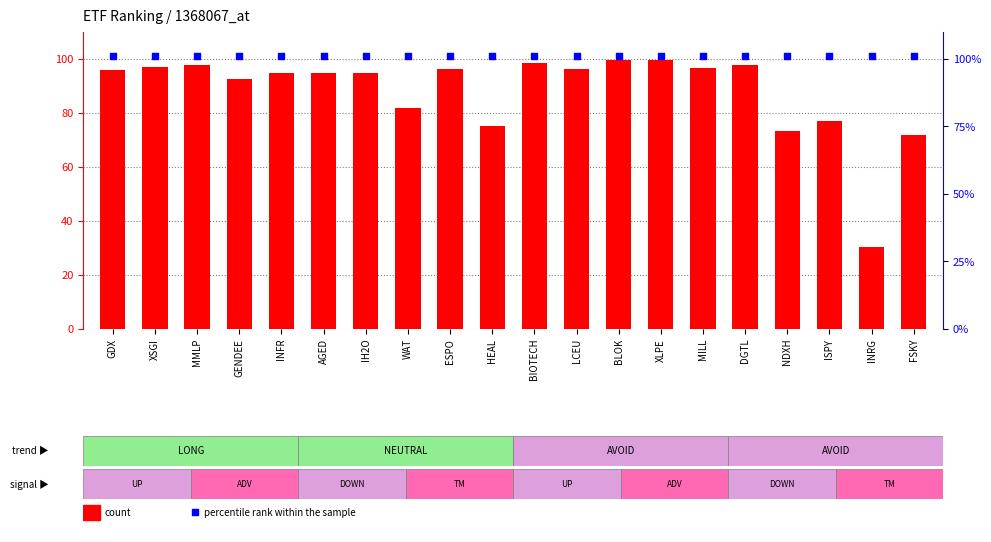

What are all the series names shown in the legend?

count, percentile rank within the sample